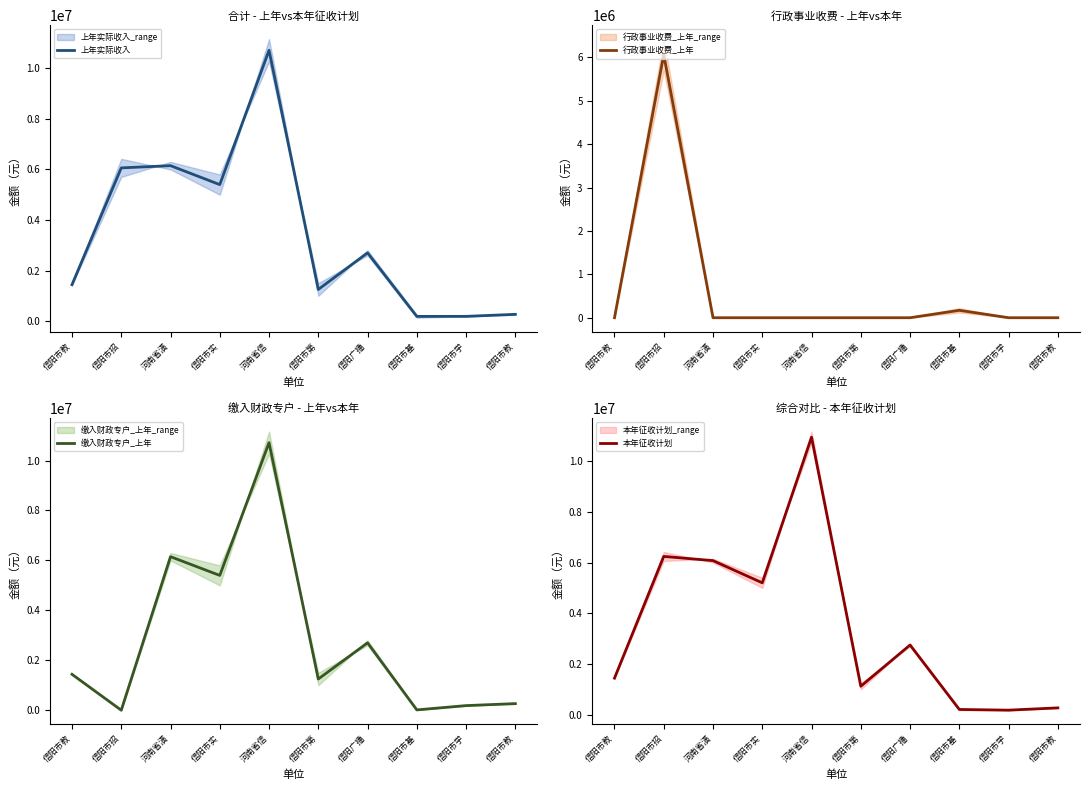

How many values in 缴入财政专户_上年 are above zero?

9